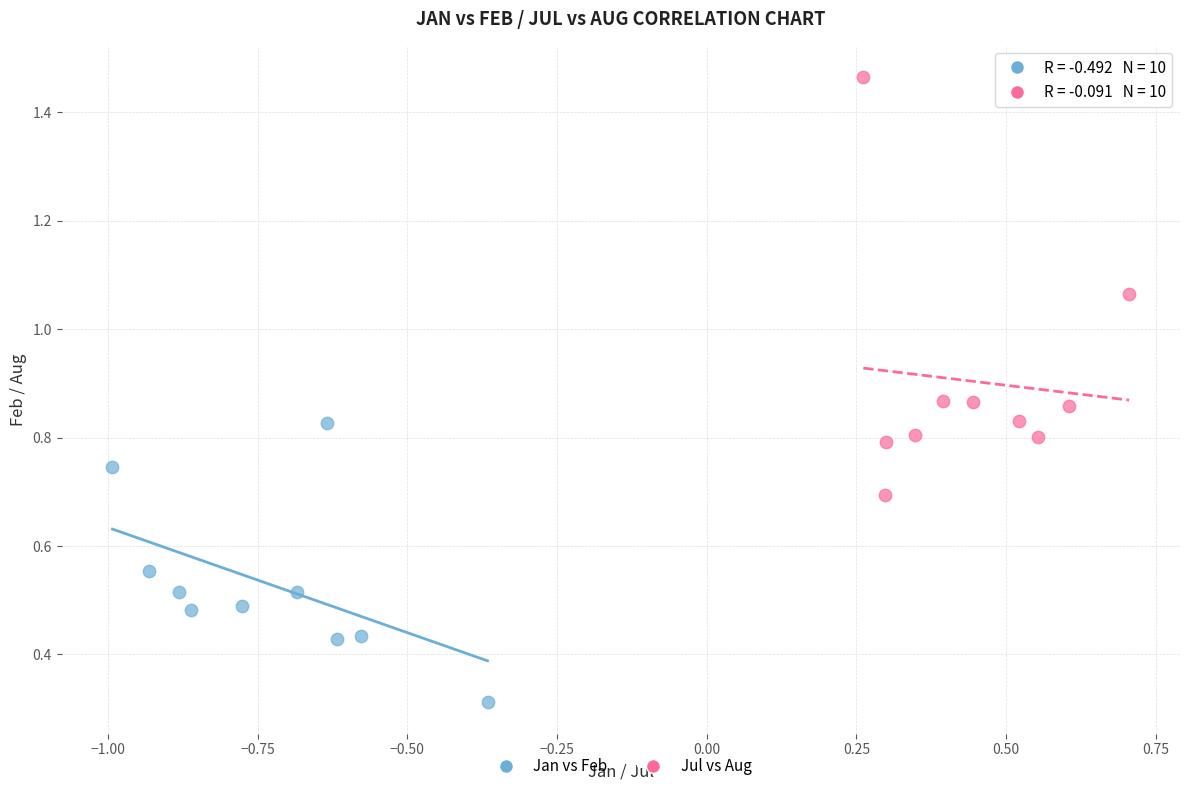

Which series has the largest Y range (max minus min)?

Jul vs Aug